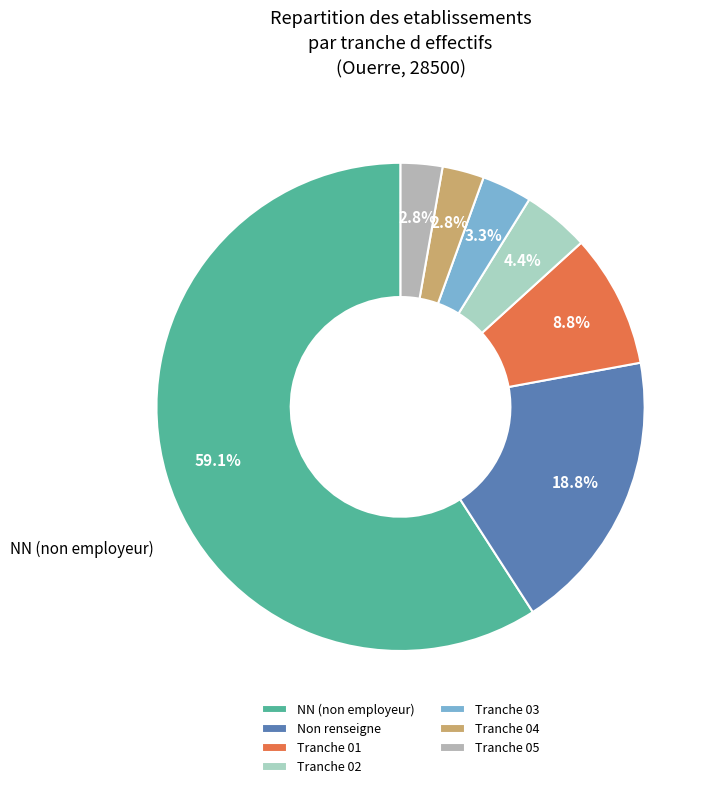

Count the number of slices in the pie.

7